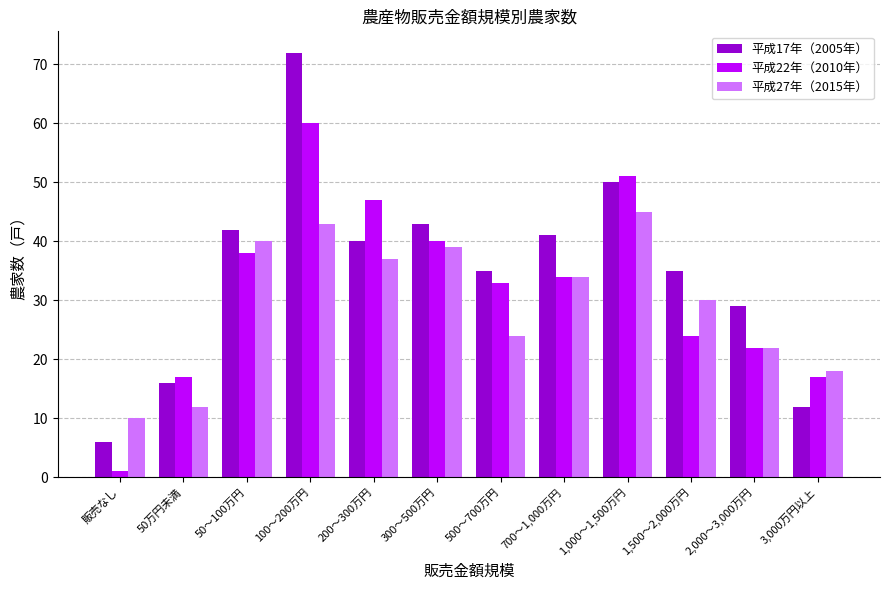

Does the chart contain stacked bars?

No